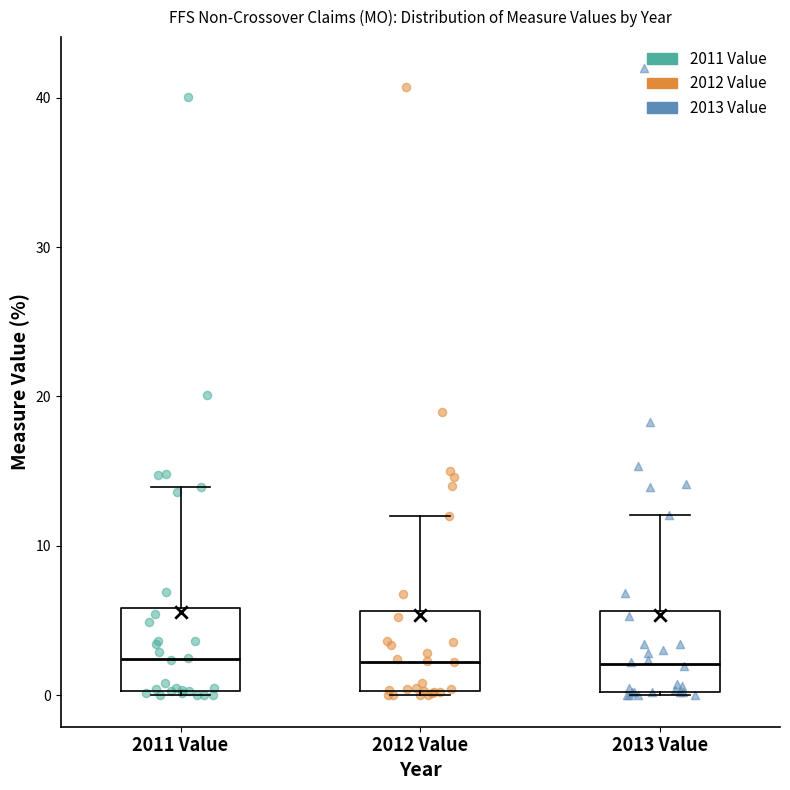

Where does the upper whisker of the box for 2013 Value end on the y-axis? The values are not printed on the chart, so give them approximately, as read against the axis.

12